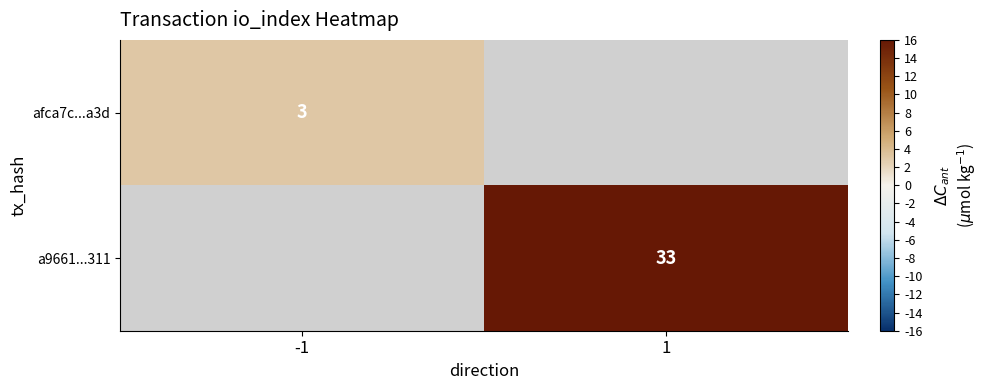

Is the value of a9661...311 at 1 greater than the value of afca7c...a3d at -1?

Yes